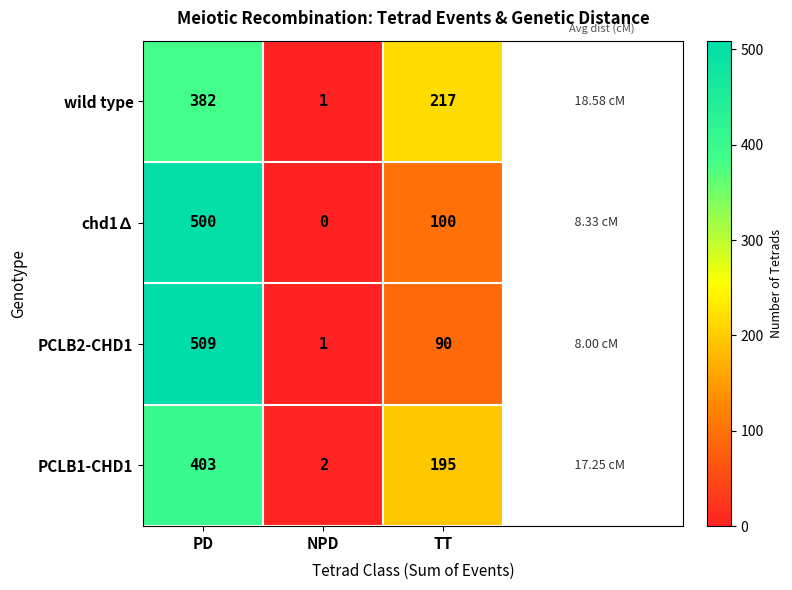

What is the difference between the maximum and minimum values in the PCLB1-CHD1 series?

401